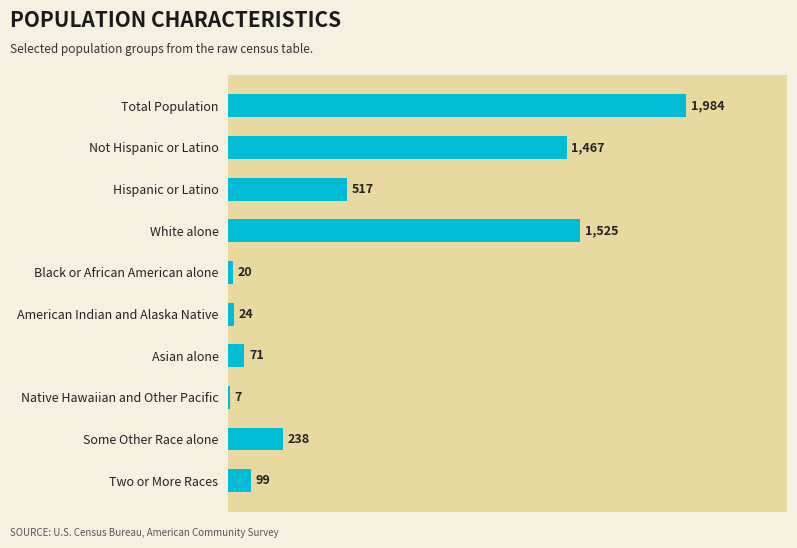

How many distinct data groups are displayed?

1